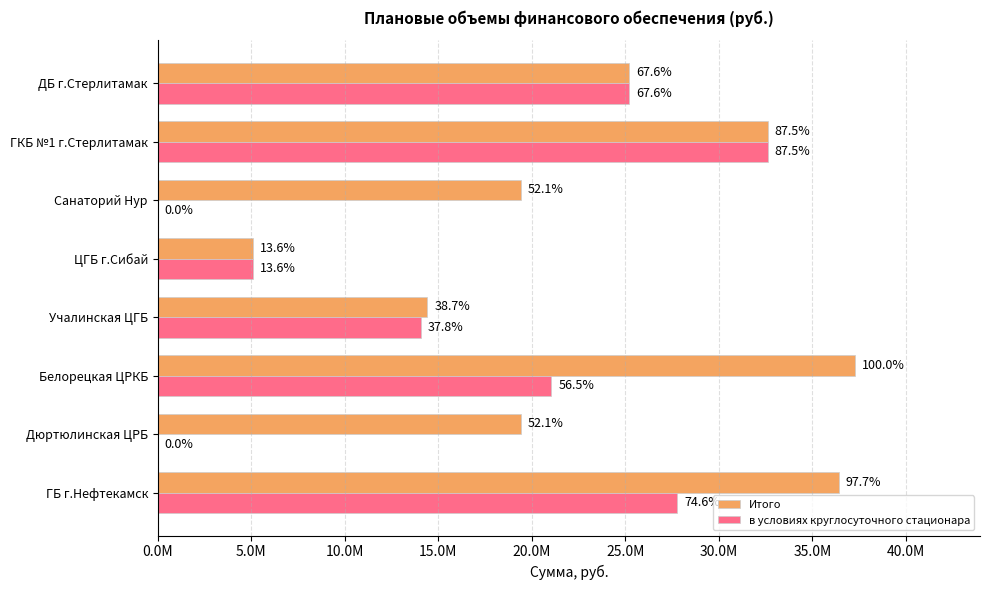

At how many categories does at least one series exceed 6167600?

7